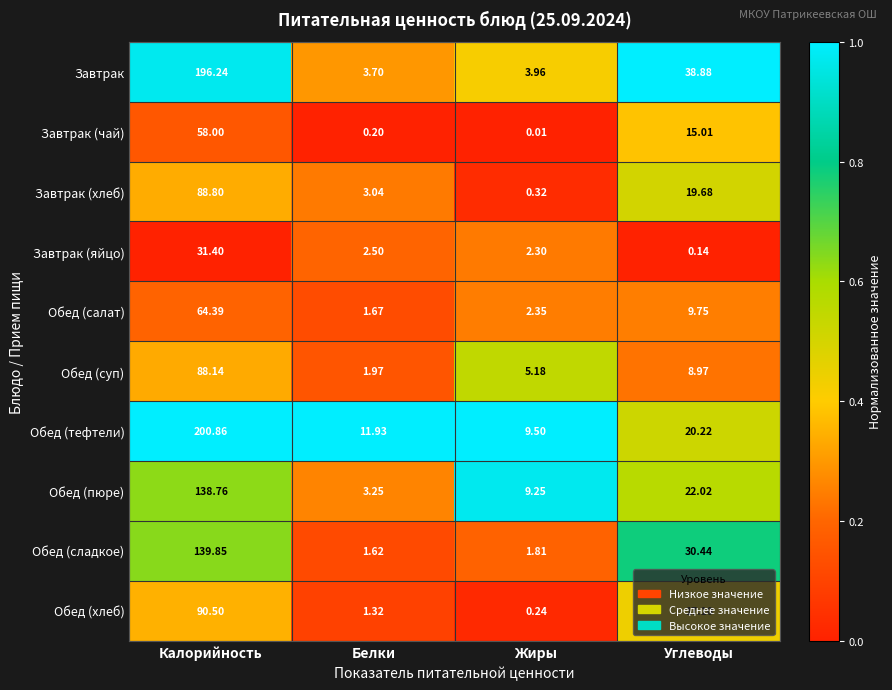

Which series changed the most between Калорийность and Углеводы?

Обед (тефтели)